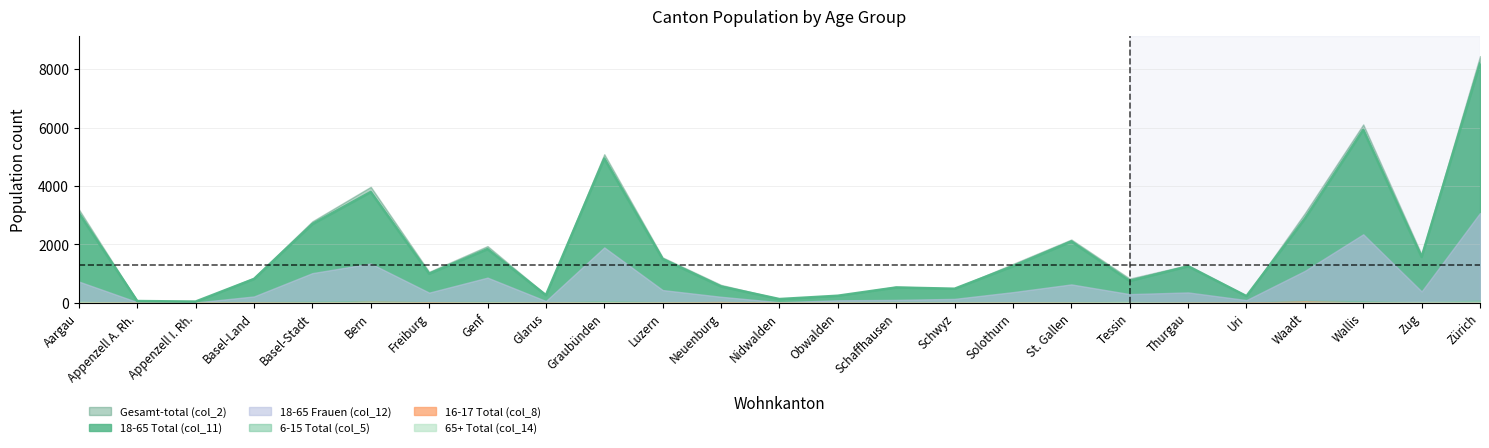

What is the difference between the maximum and minimum values in the 65+ Total (col_14) series?

37